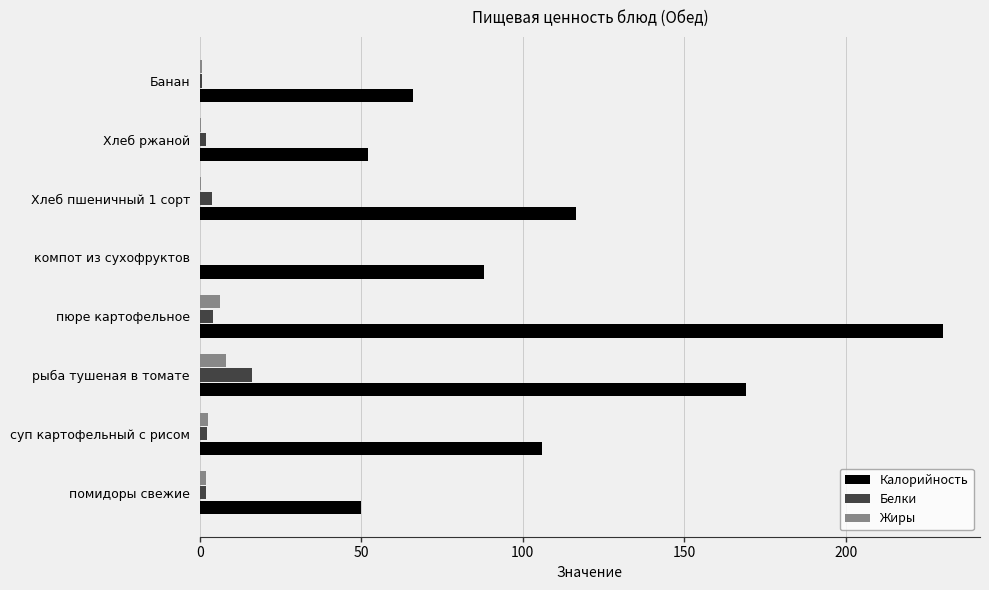

Is the value of Белки at суп картофельный с рисом greater than the value of Калорийность at суп картофельный с рисом?

No